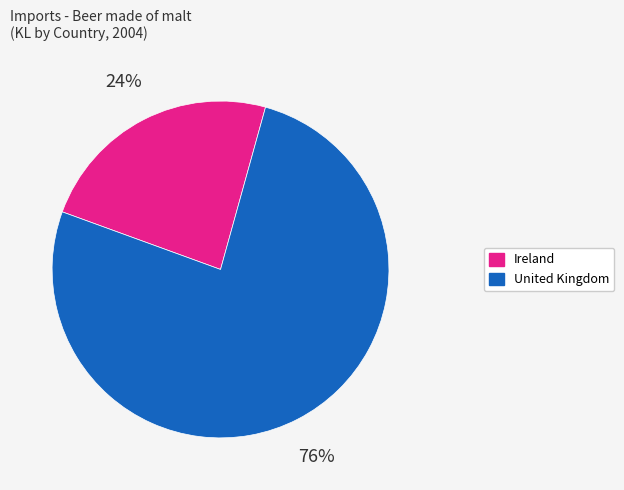

Is the sum of United Kingdom and Ireland greater than half?

Yes